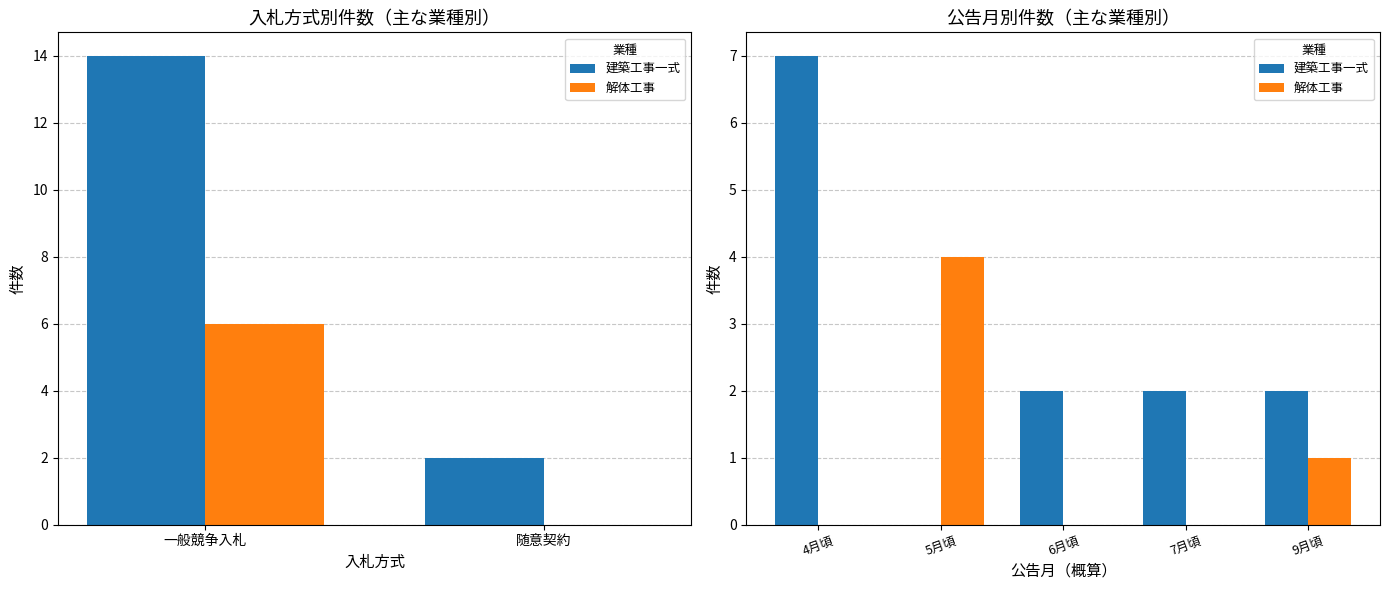

Which category has the lowest value across all series?

5月頃